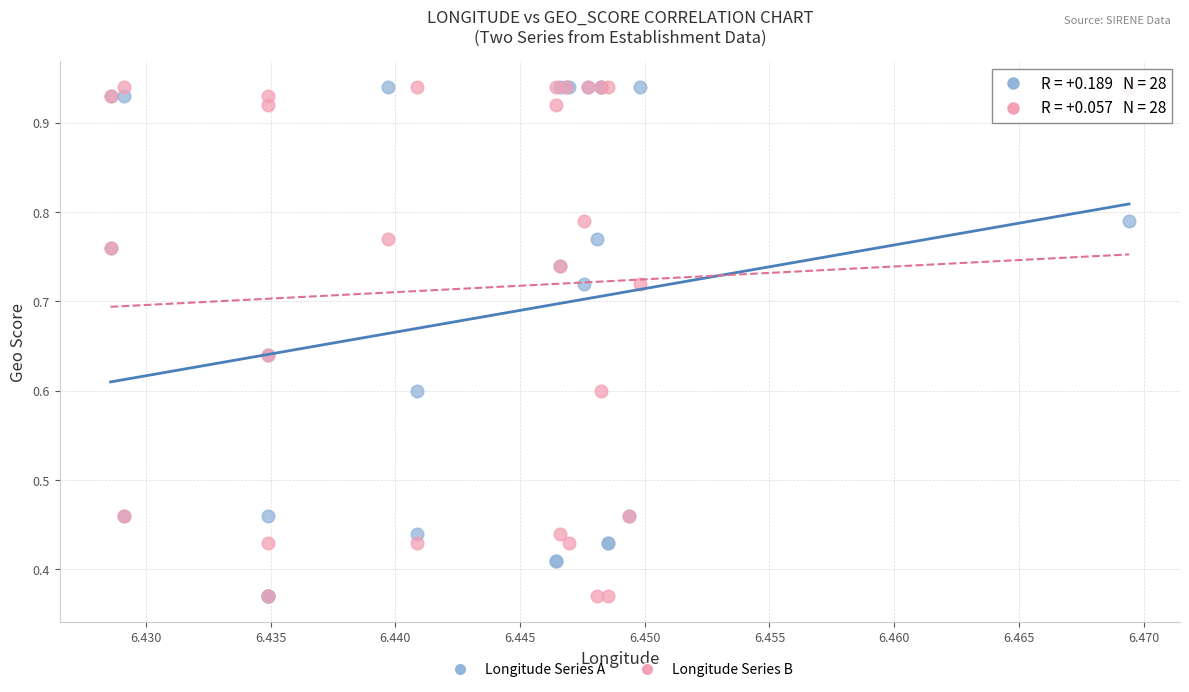

What are all the series names shown in the legend?

Longitude Series A, Longitude Series B